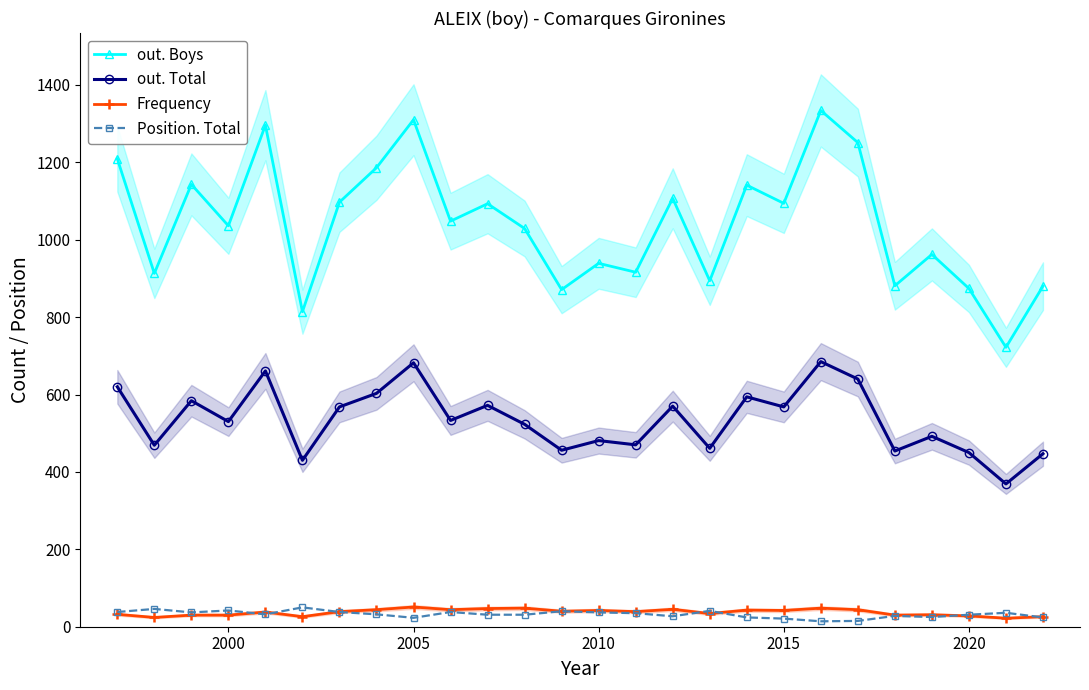

True or false: out. Total and Position. Total cross at least once.

False